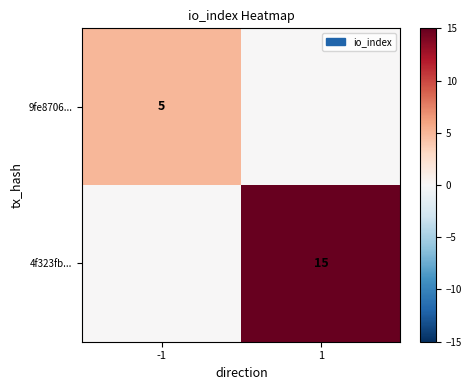

True or false: 4f323fb... has a value of 4 at 1.

False